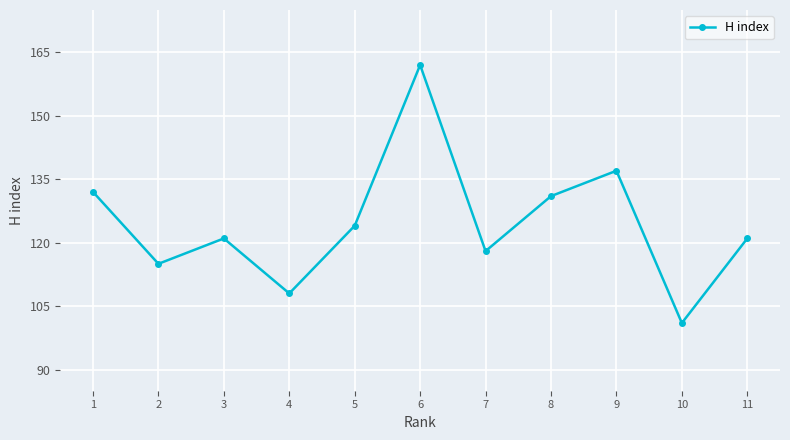

What is the minimum value shown in the chart?

101